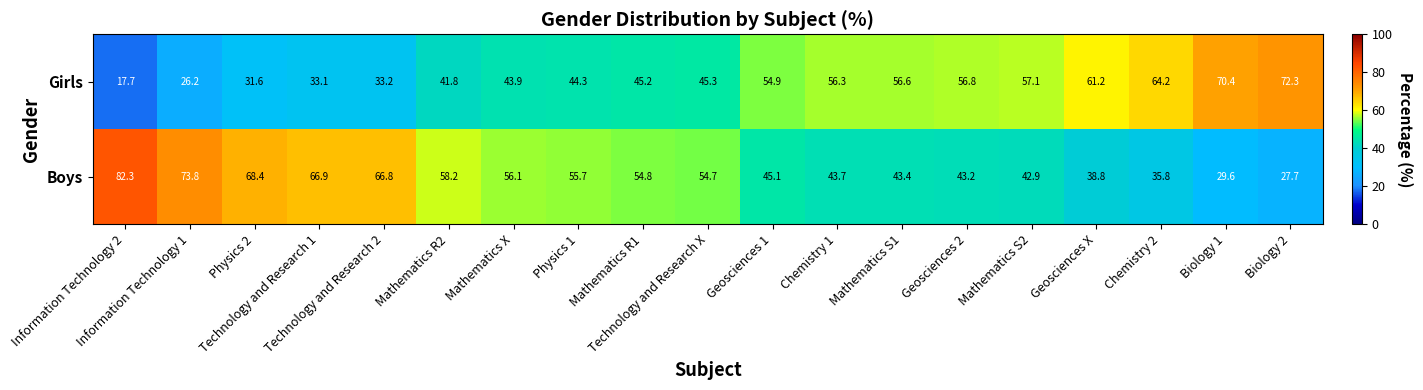

Which series has the largest total across all categories?

Boys